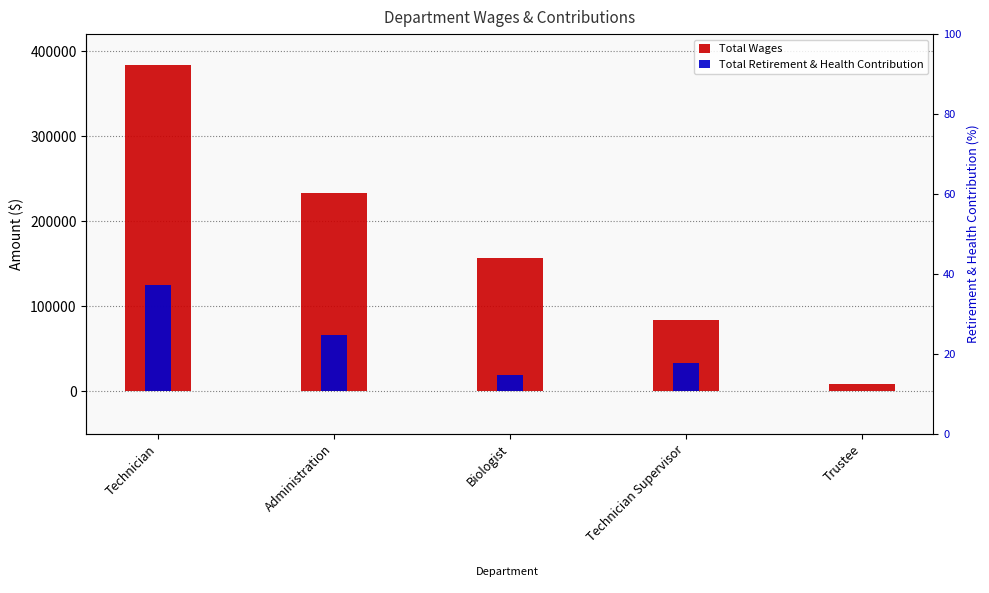

Which series has the largest total across all categories?

Total Wages